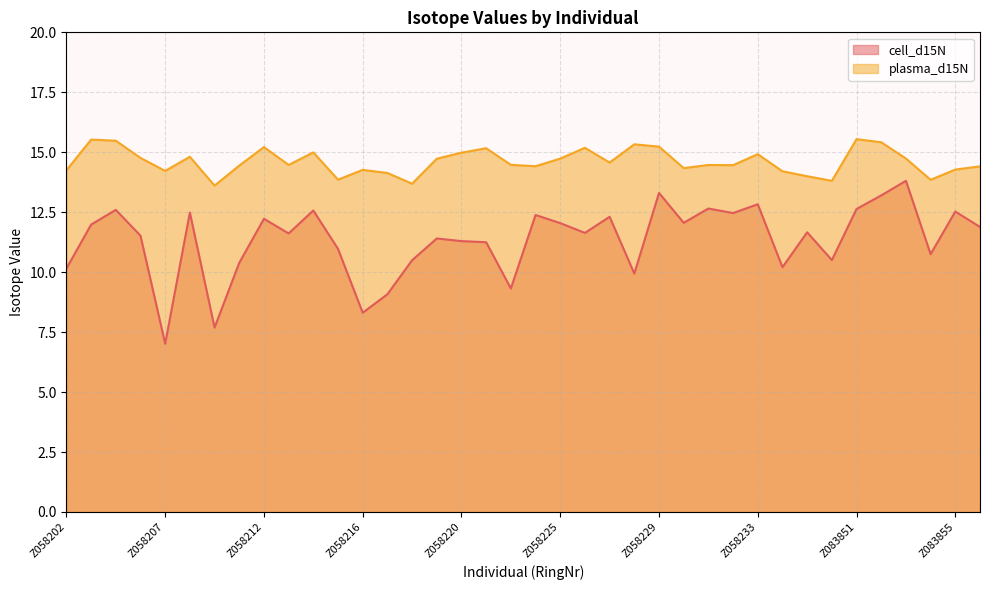

Rank the series at Z083852 from highest to lowest value.

plasma_d15N, cell_d15N